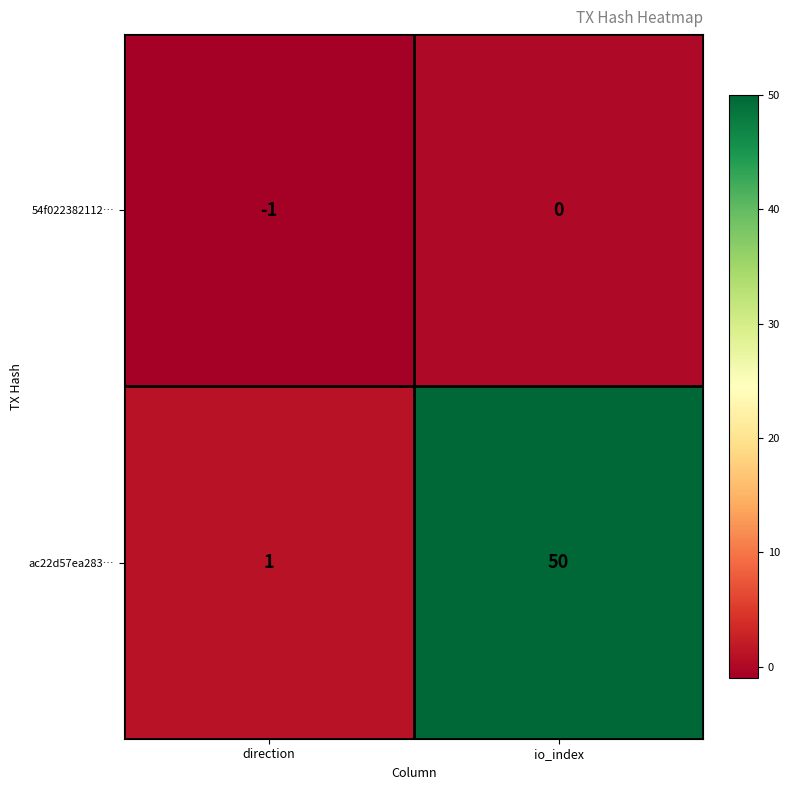

The ac22d57ea283… series shows 0 at direction. True or false?

False